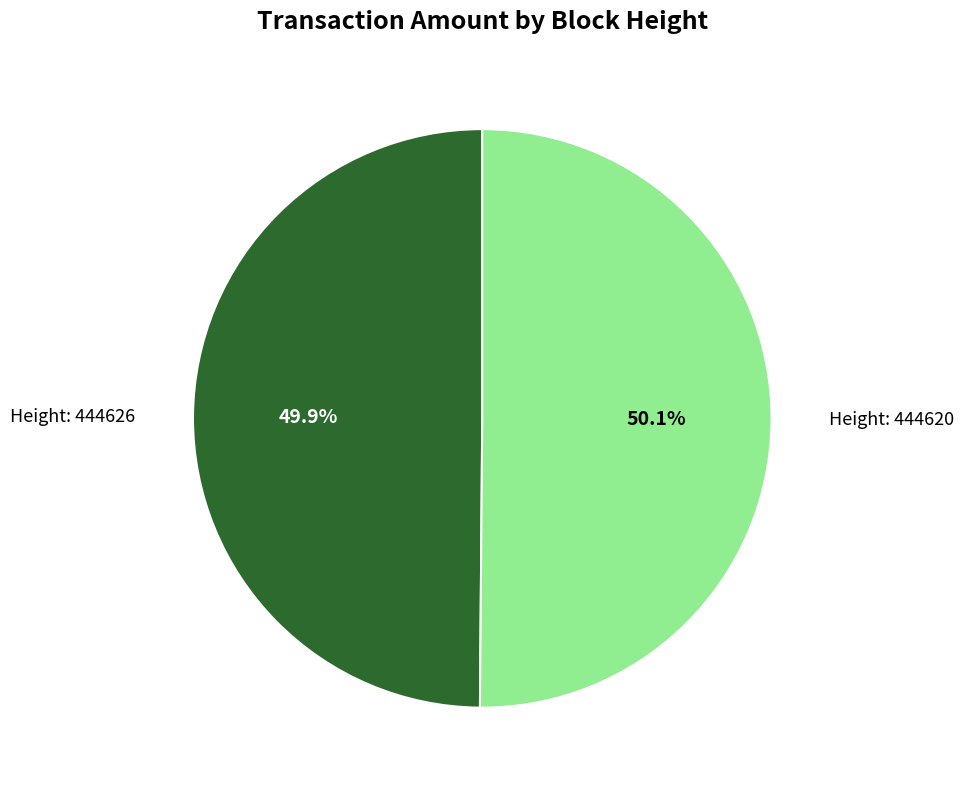

Is there a majority slice in this chart?

Yes